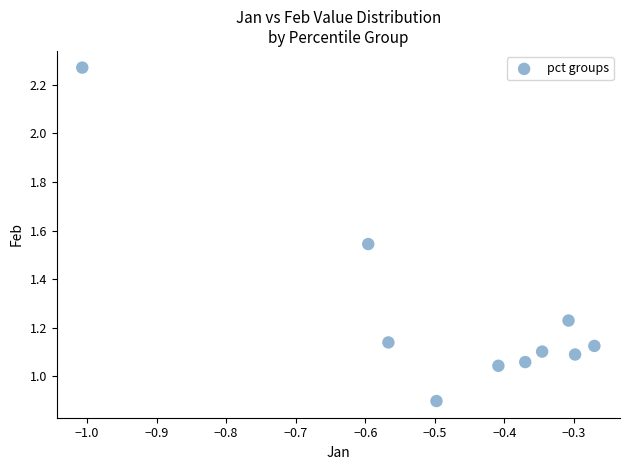

What is the range of X values (max minus min)?

0.7